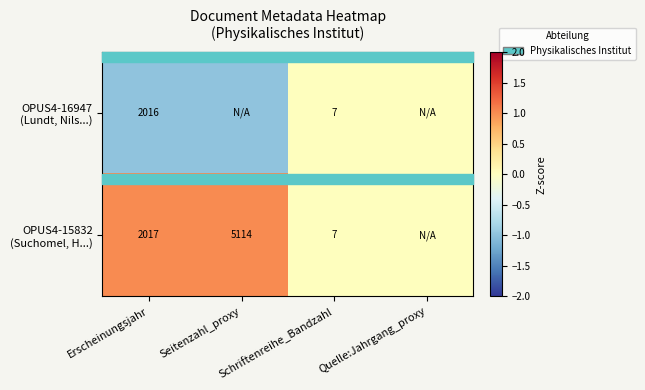

At how many categories does at least one series exceed 0?

2